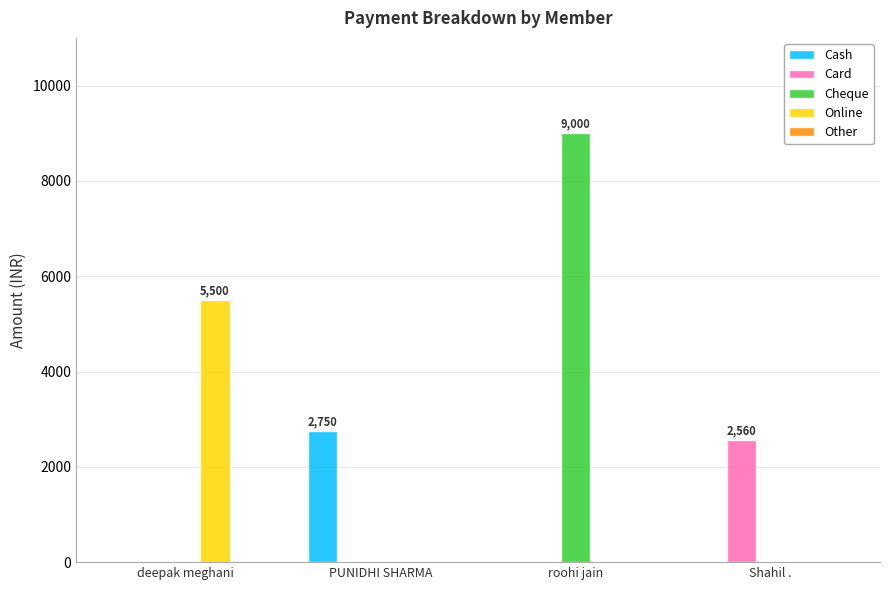

What is the sum of the Online values at Shahil . and deepak meghani?

5500